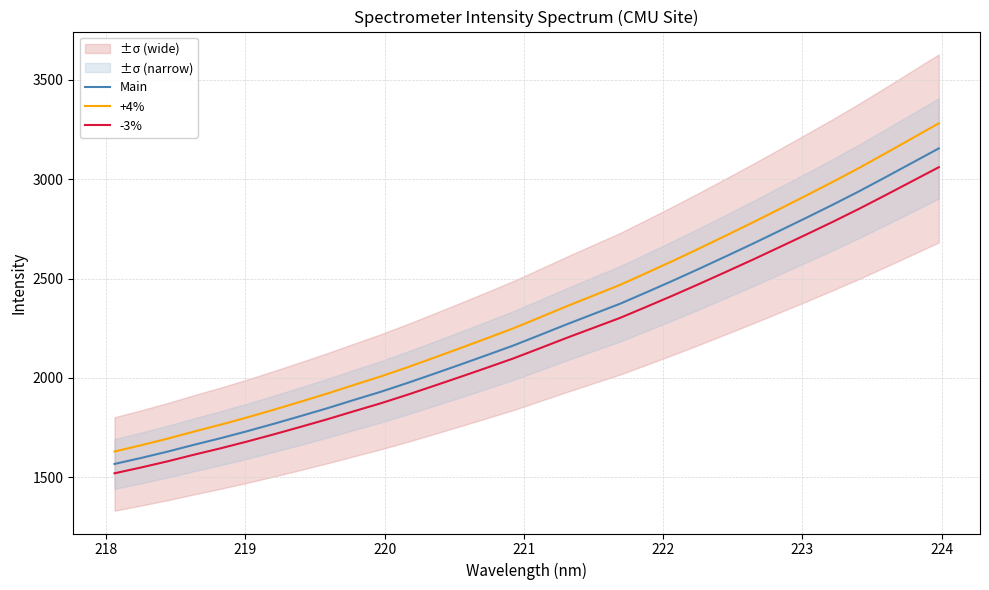

What is the highest value of the -3% series?

3060.3